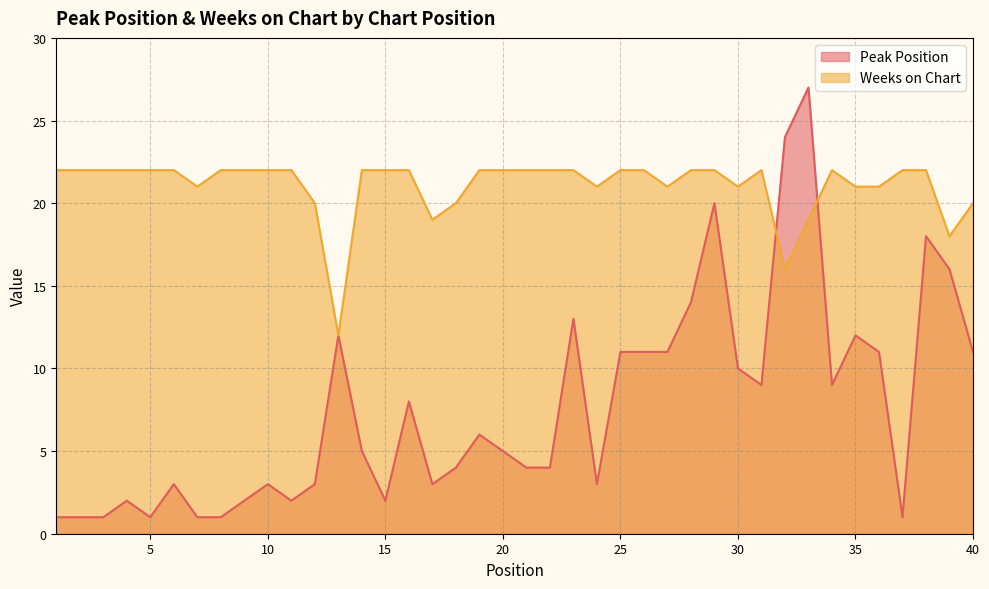

How many values in the Peak Position series are below 5?

19